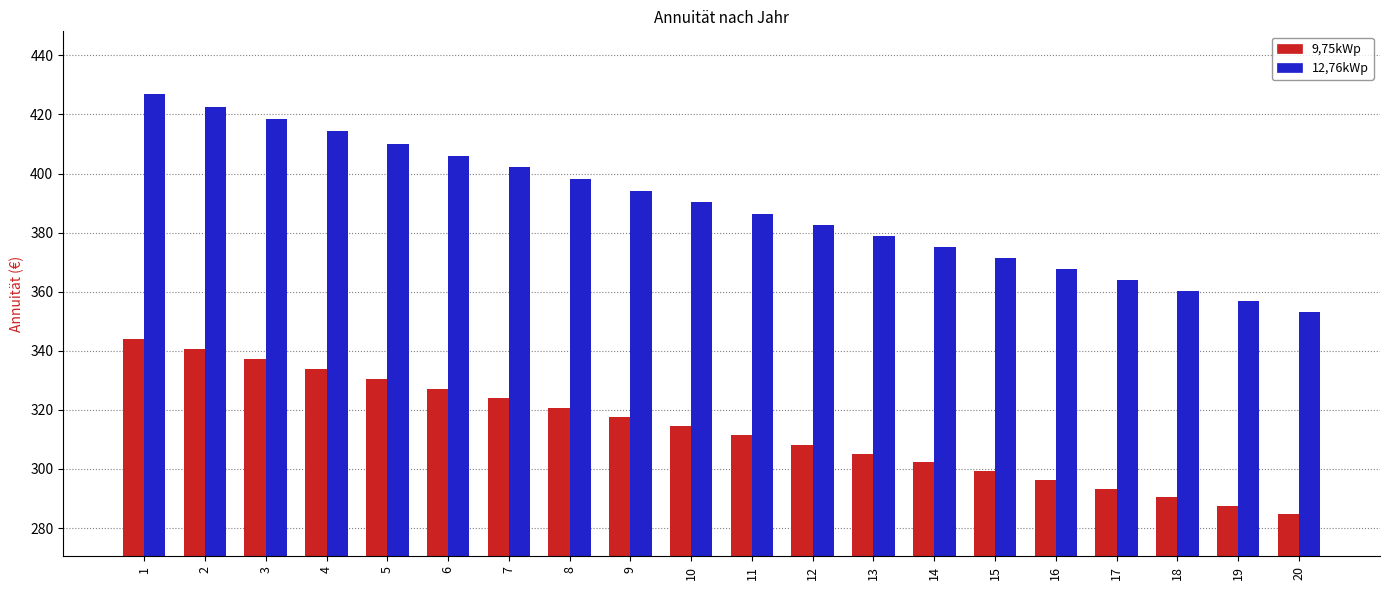

Which series has the largest total across all categories?

12,76kWp